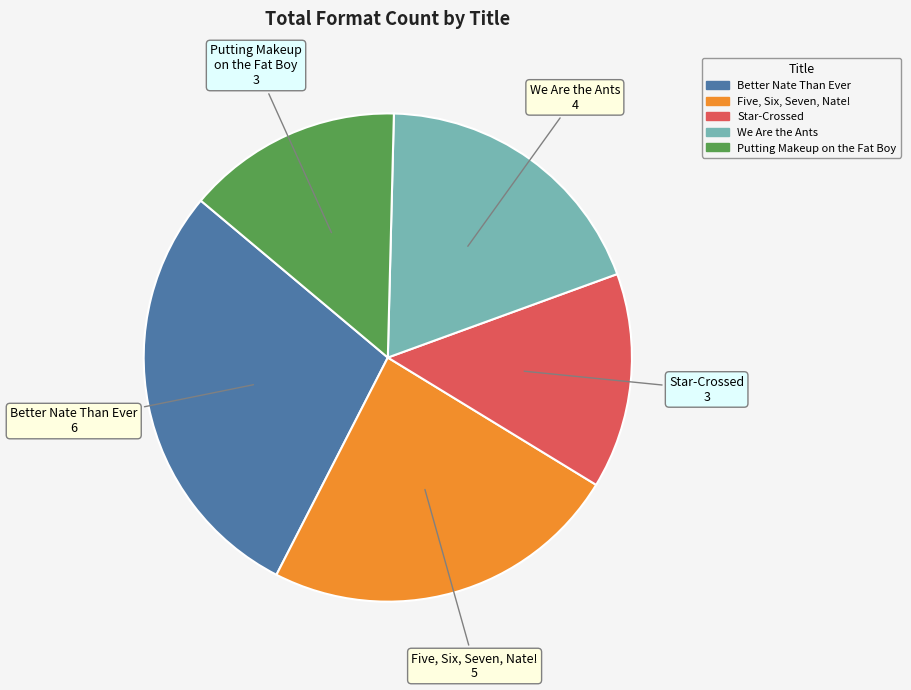

Does Five, Six, Seven, Nate! account for over 50% of the chart?

No